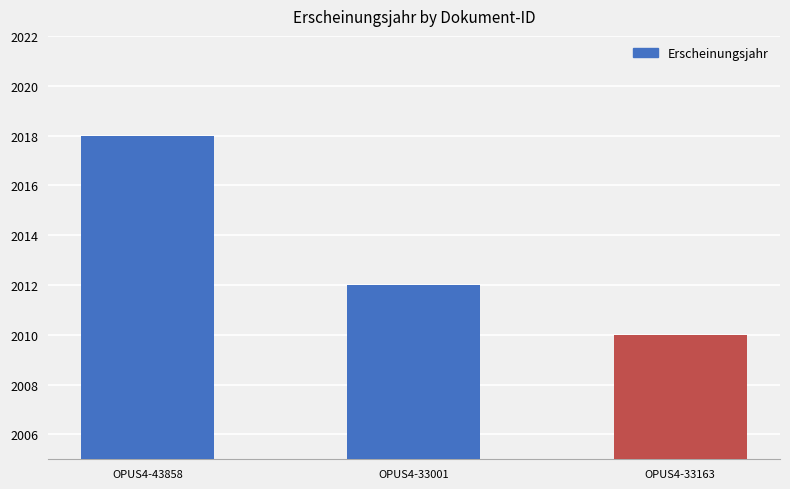

What is the value of the 3rd bar from the left?

2010